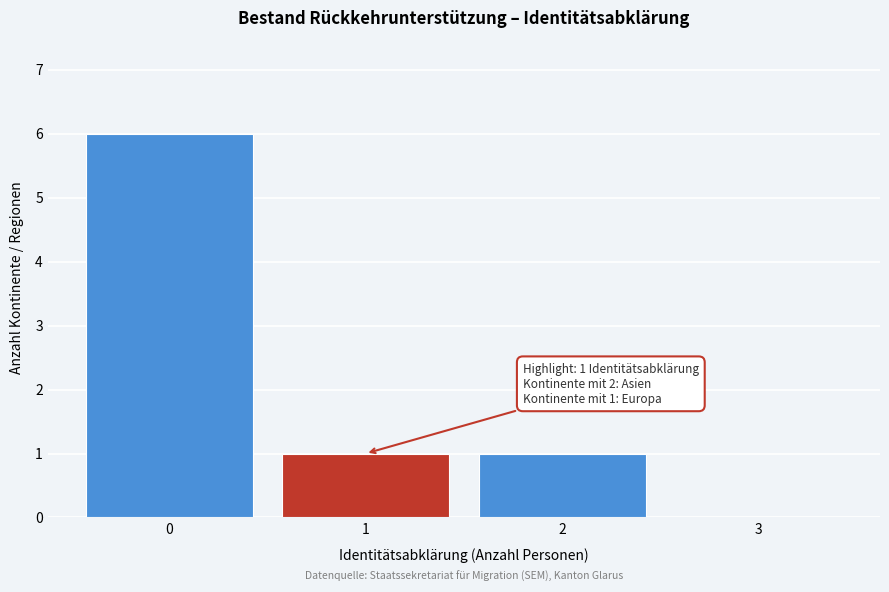

Over which range of the x-axis is the bar tallest?

-0.5 to 0.5